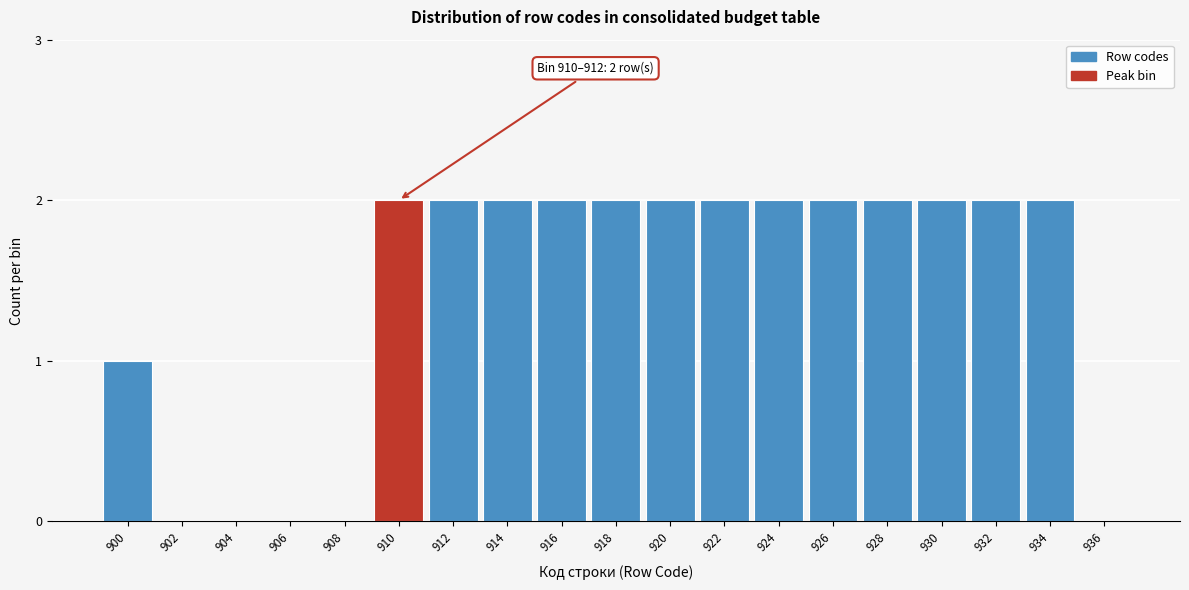

Reading left to right, what are all the values shown in this chart?

900=1	902=0	904=0	906=0	908=0	910=2	912=2	914=2	916=2	918=2	920=2	922=2	924=2	926=2	928=2	930=2	932=2	934=2	936=0